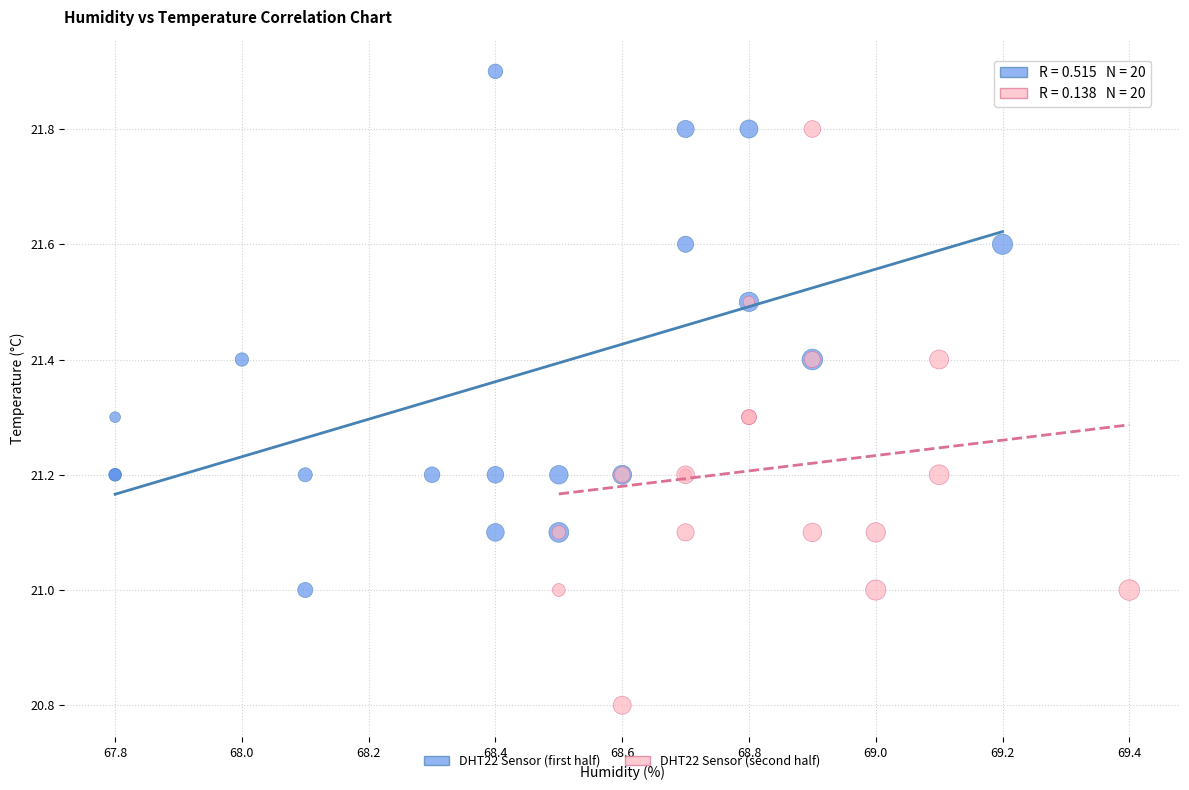

Which series has the largest Y range (max minus min)?

DHT22 Sensor (second half)